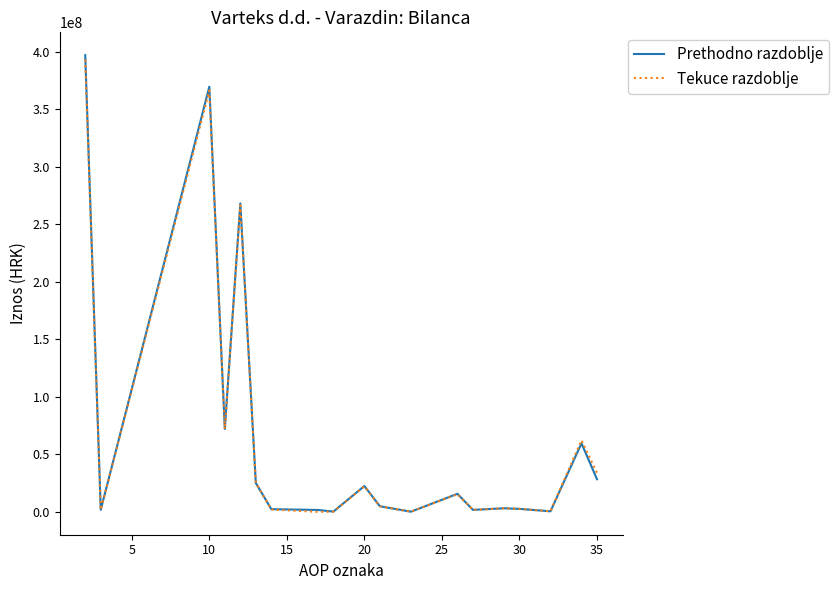

What is the greatest value displayed?

397101711